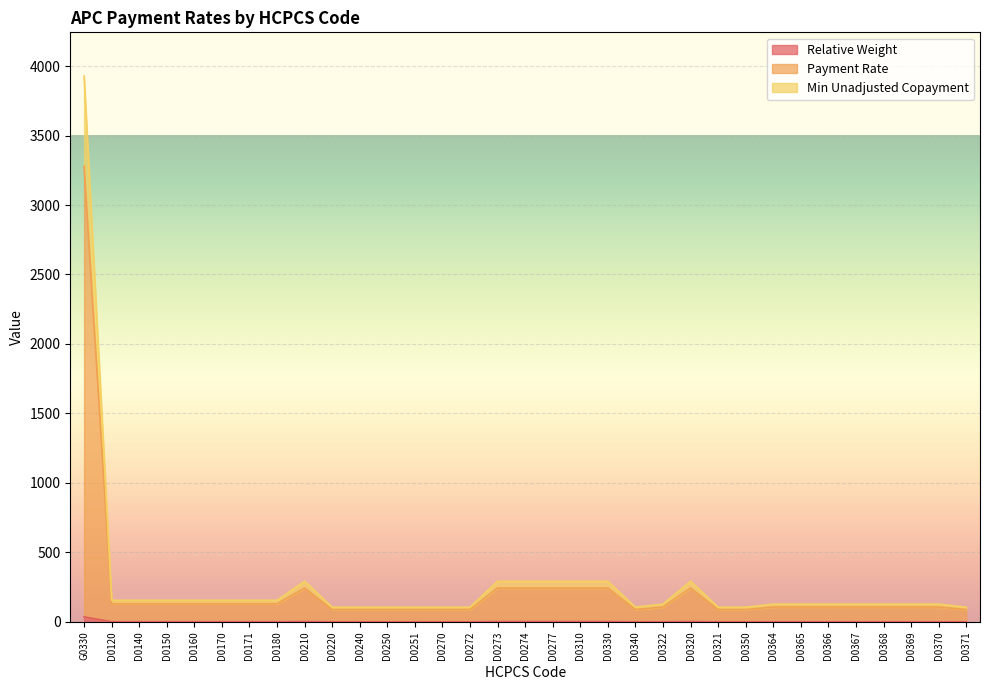

List the series in order of their overall mean, lowest first.

Relative Weight, Payment Rate, Min Unadjusted Copayment